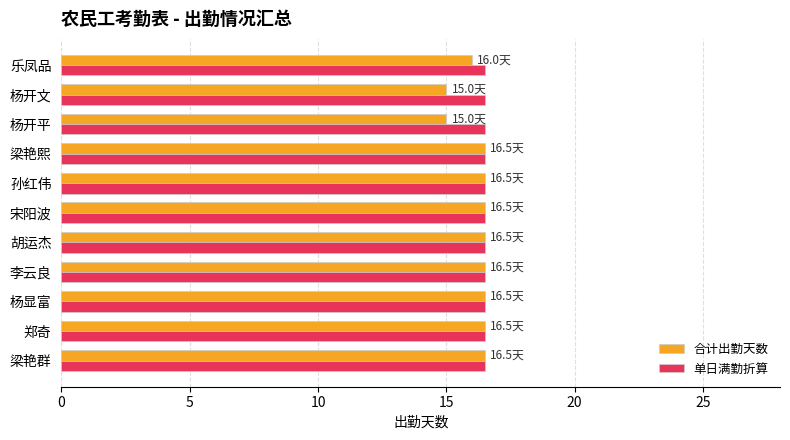

Count the 合计出勤天数 values in the range 16 to 17.

9